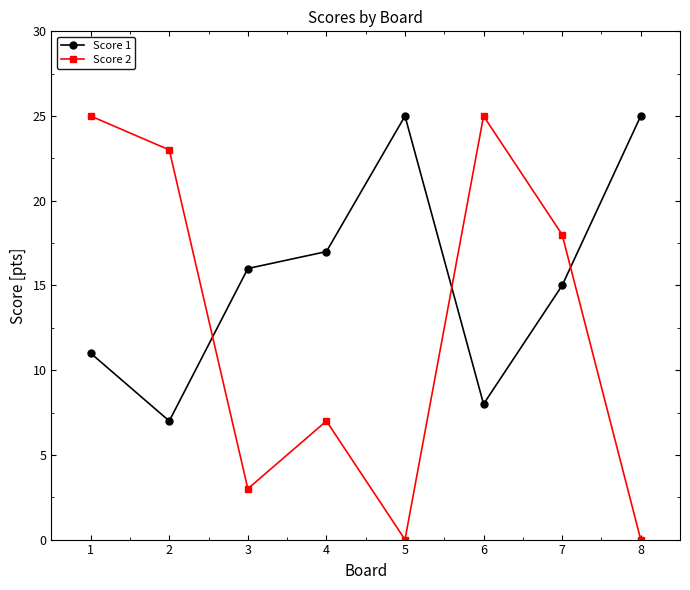

Between which two adjacent categories do Score 1 and Score 2 first intersect?

2 and 3